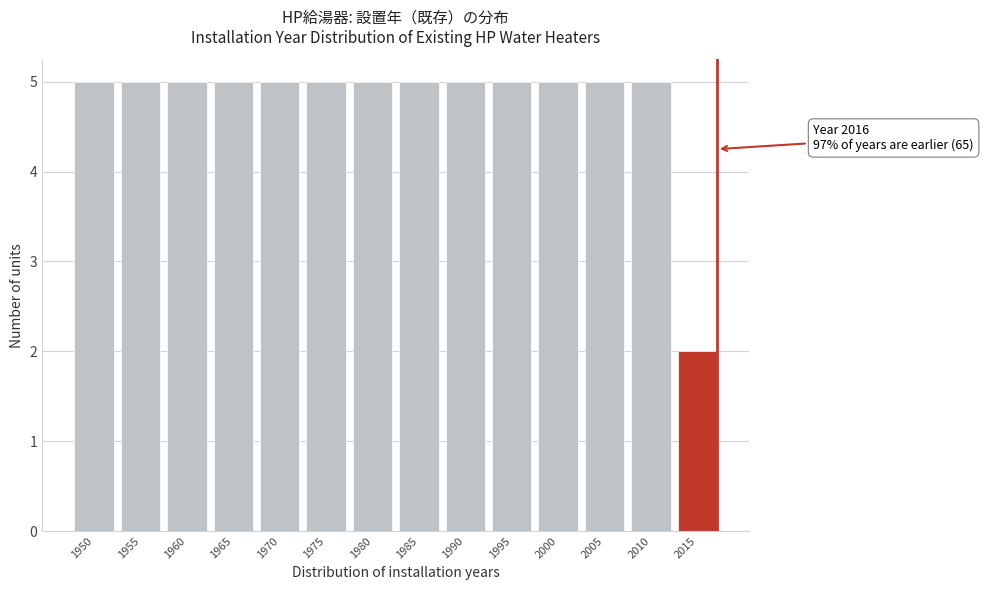

Reading right to left, what are all the values shown in this chart?

2	5	5	5	5	5	5	5	5	5	5	5	5	5